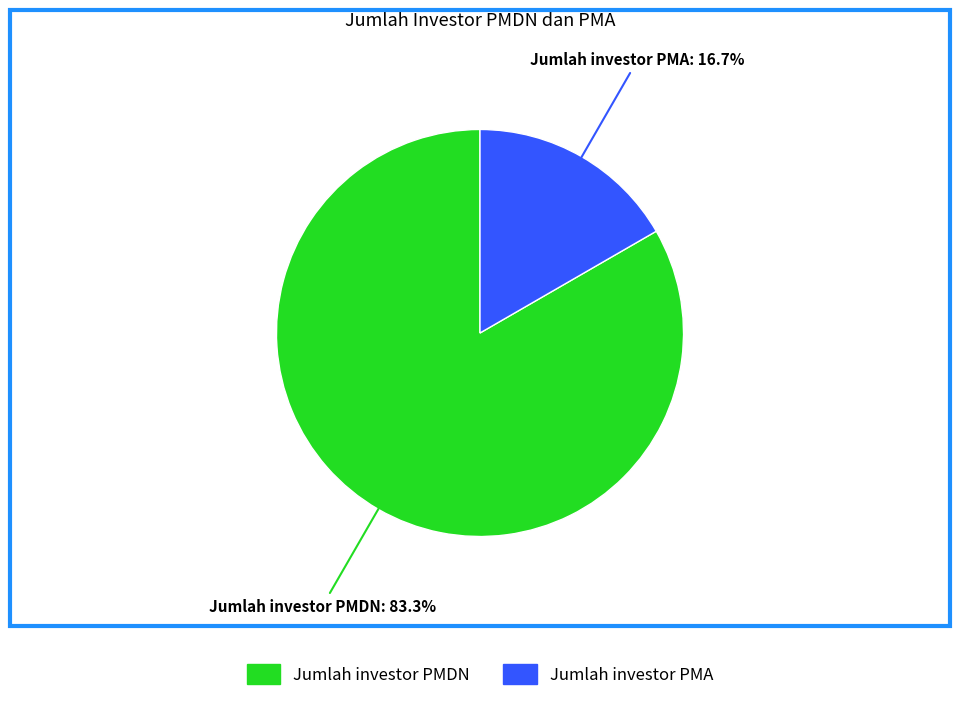

Which has a higher value, Jumlah investor PMA or Jumlah investor PMDN?

Jumlah investor PMDN